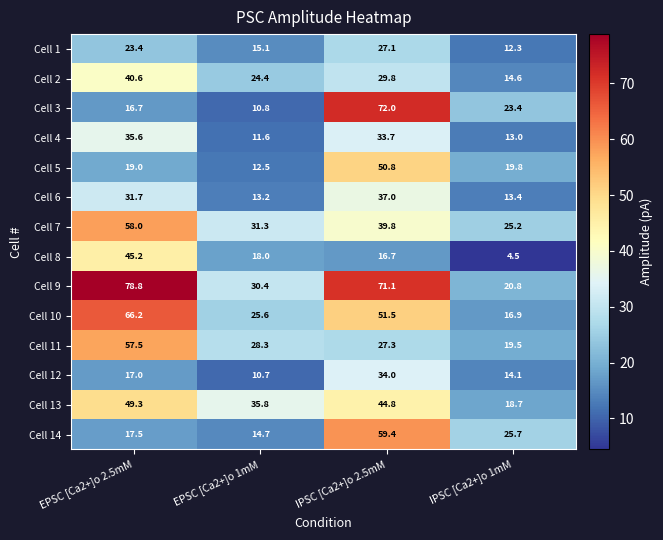

What is the sum of all Cell 3 values?

122.9